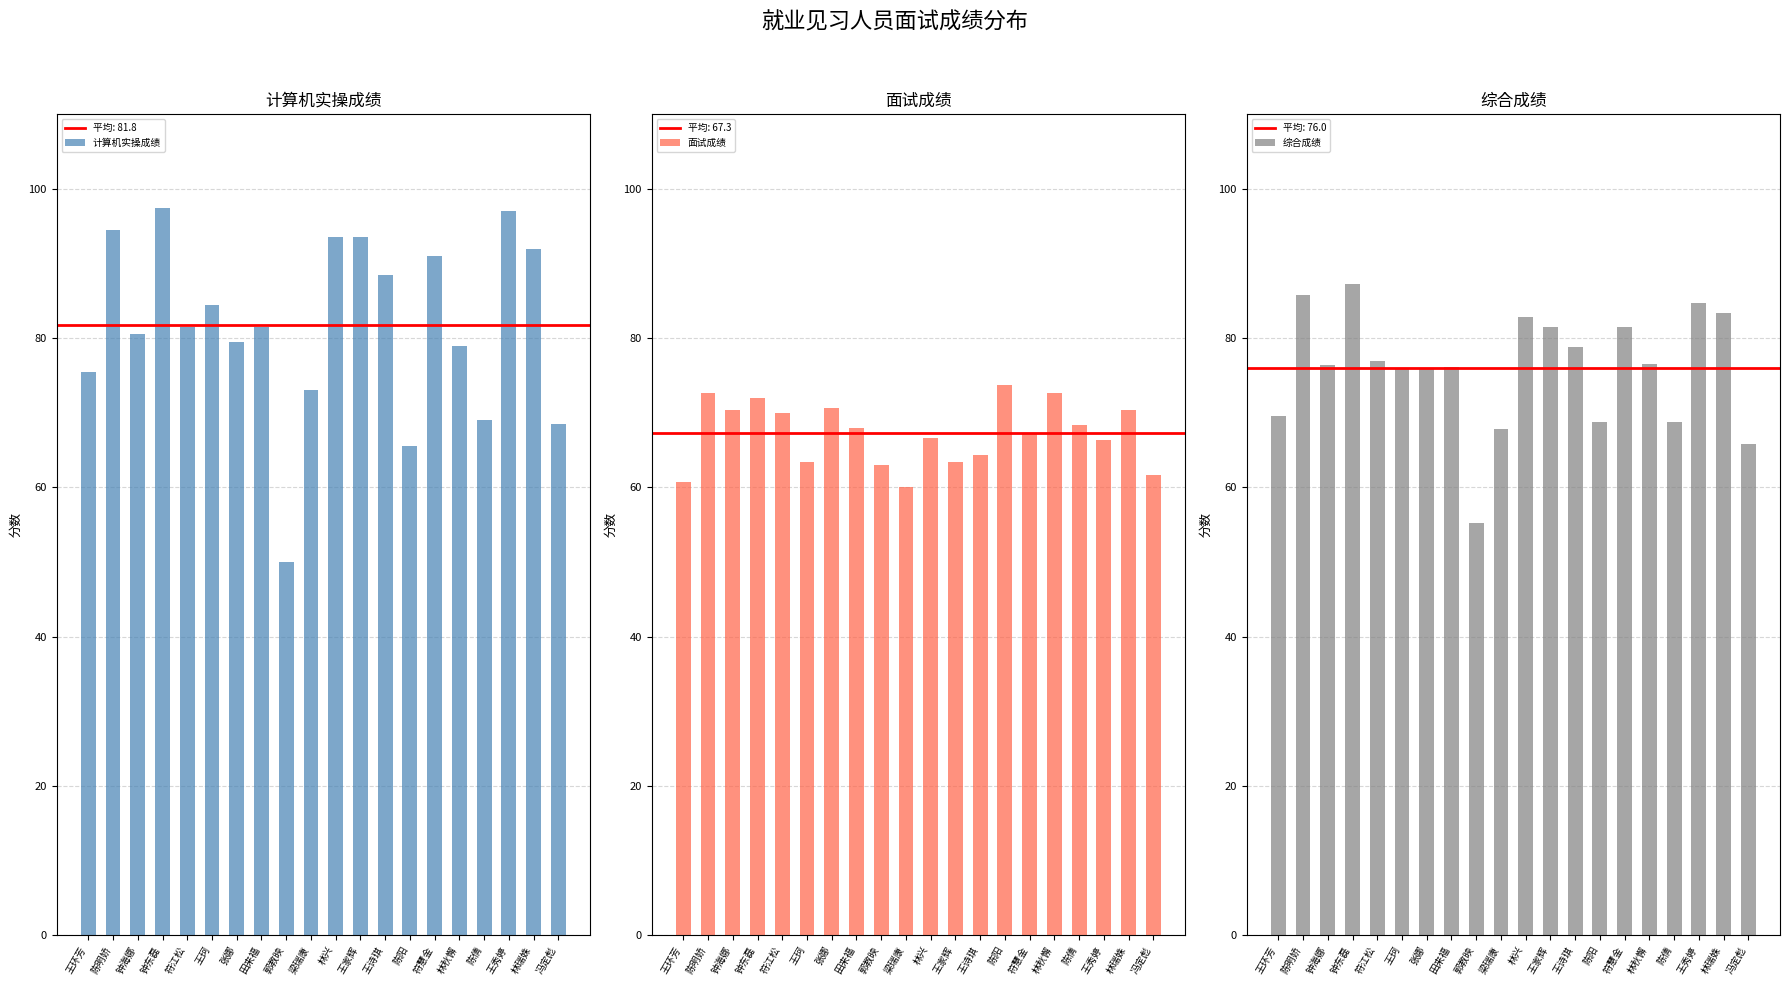

At 梁瑞康, list the series in order from largest to smallest.

计算机实操成绩, 综合成绩, 面试成绩